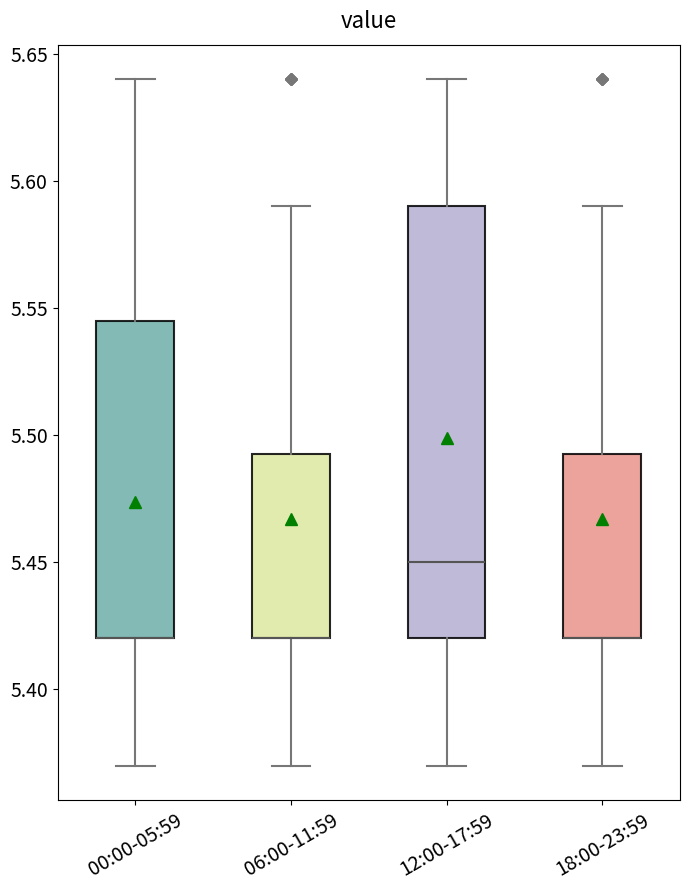

Where is the upper edge of the box for 06:00-11:59 on the y-axis? The values are not printed on the chart, so give them approximately, as read against the axis.

5.495